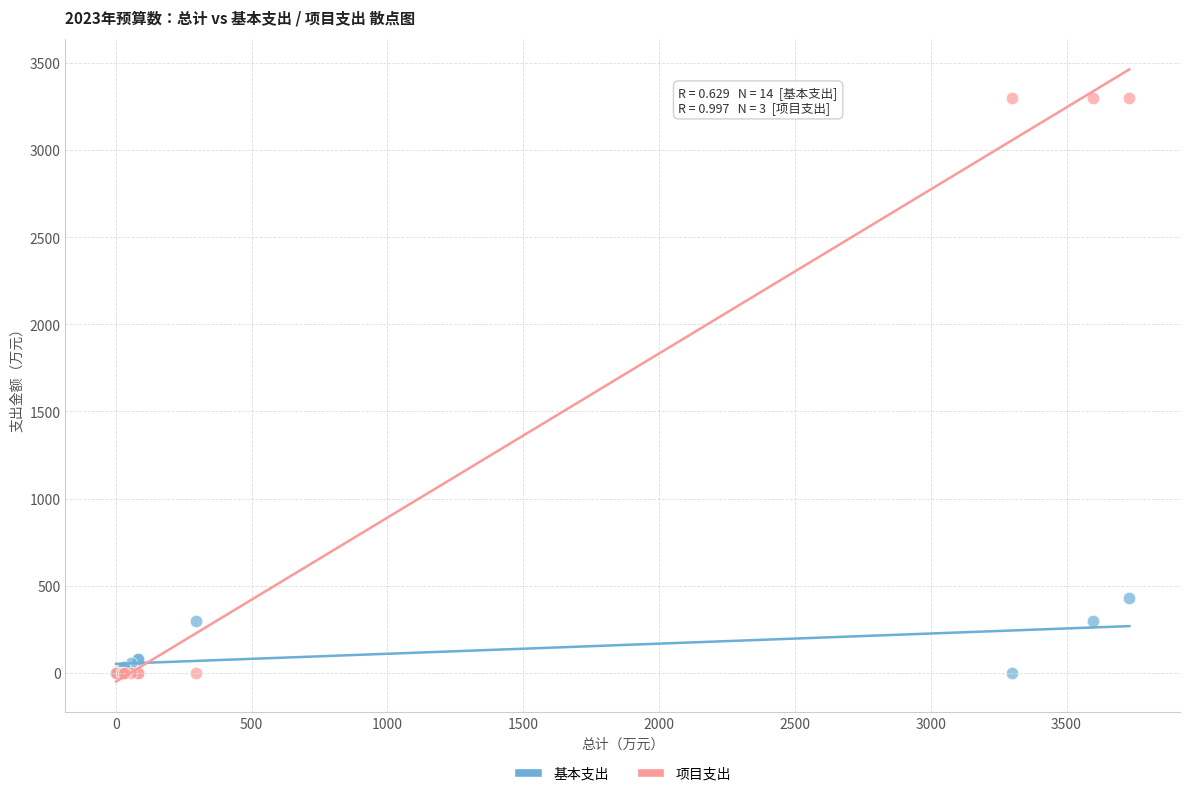

Which series reaches the maximum Y coordinate?

项目支出